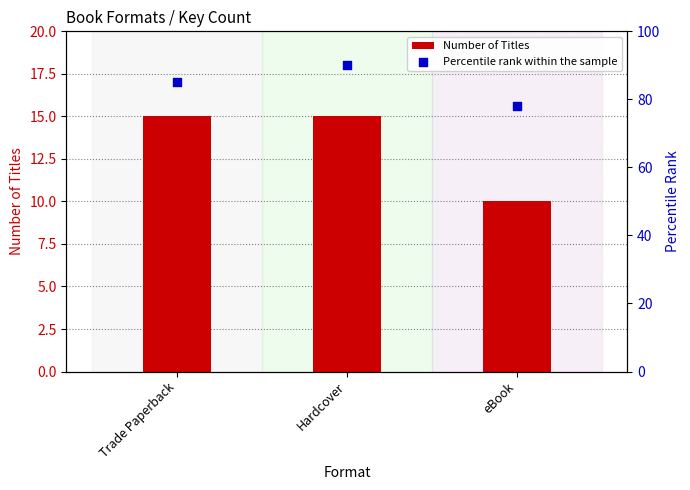

Which series reaches the maximum Y coordinate?

Percentile rank within the sample